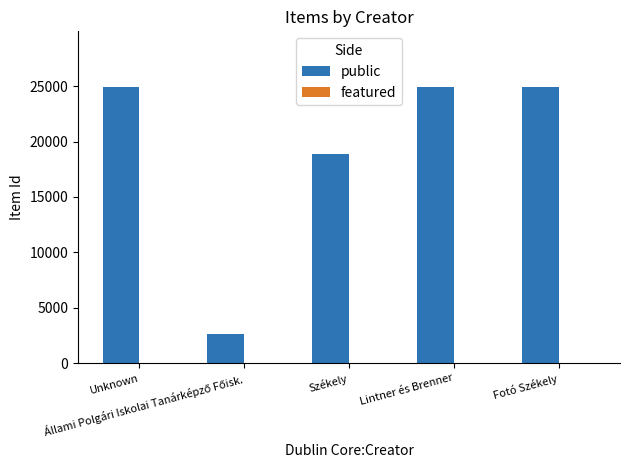

What is the greatest value displayed?

24952